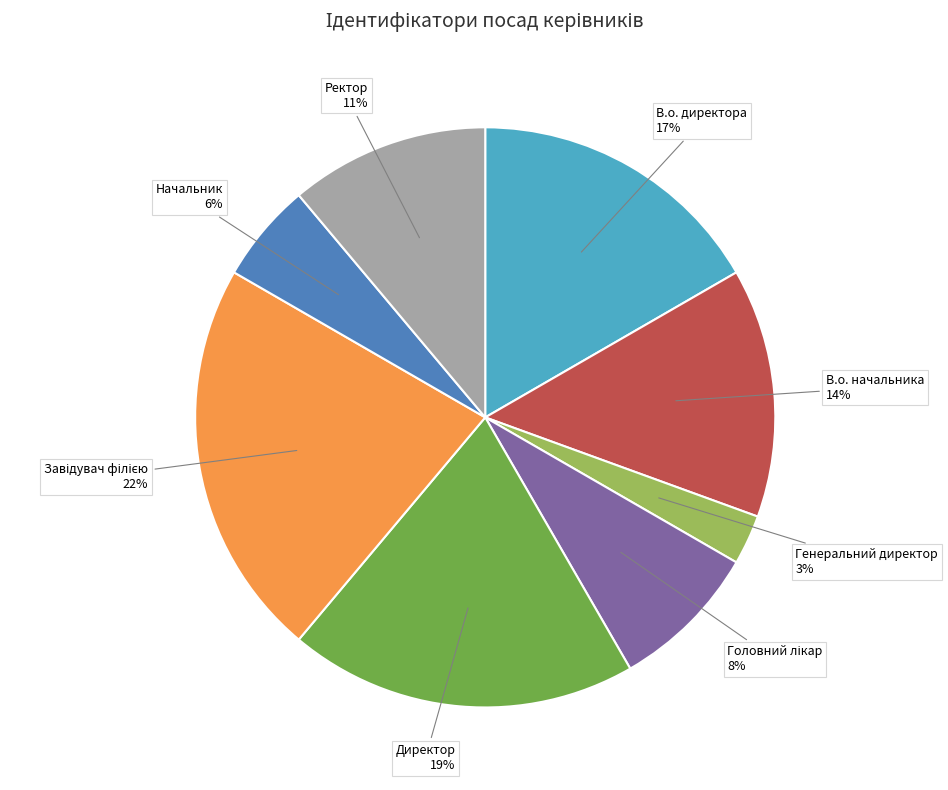

Is there a majority slice in this chart?

No